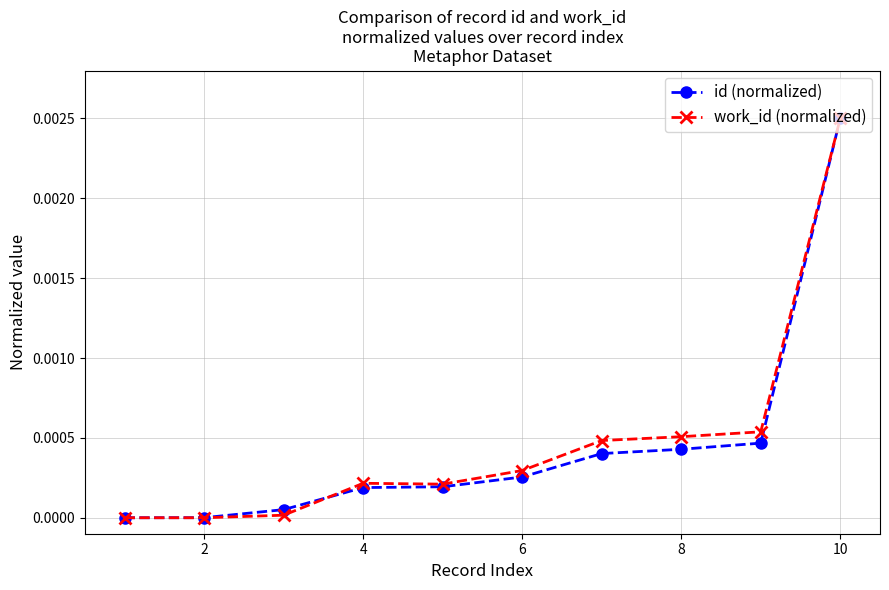

Count the number of categories in the chart.

10